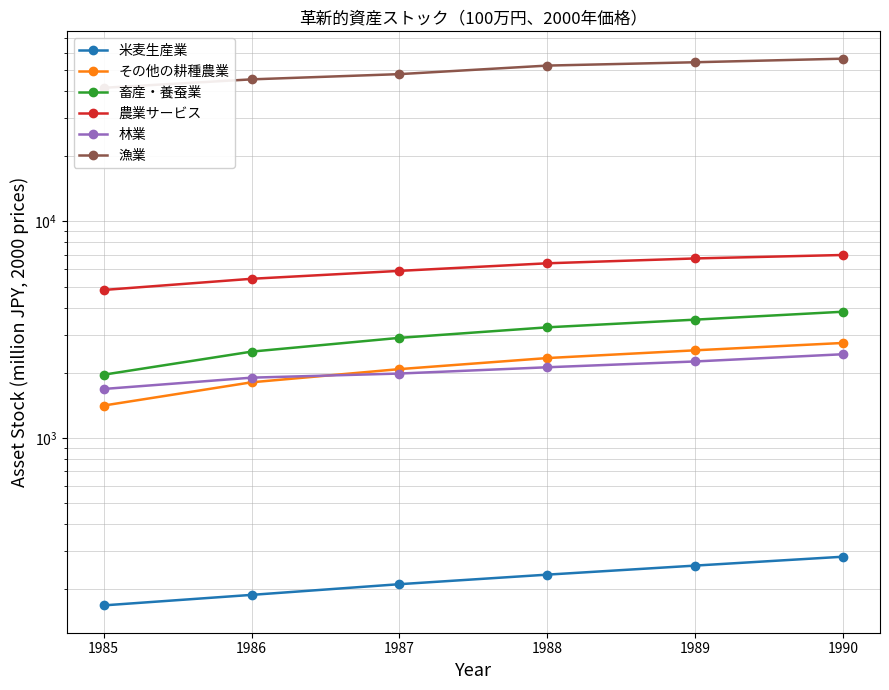

At which label does 農業サービス reach its peak?

1990